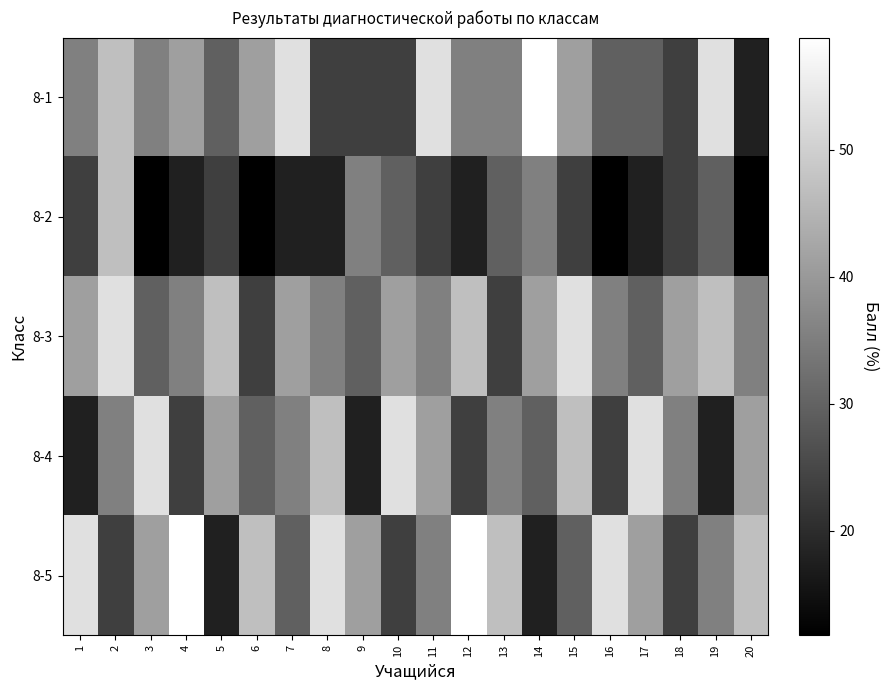

How many series are shown in this chart?

5